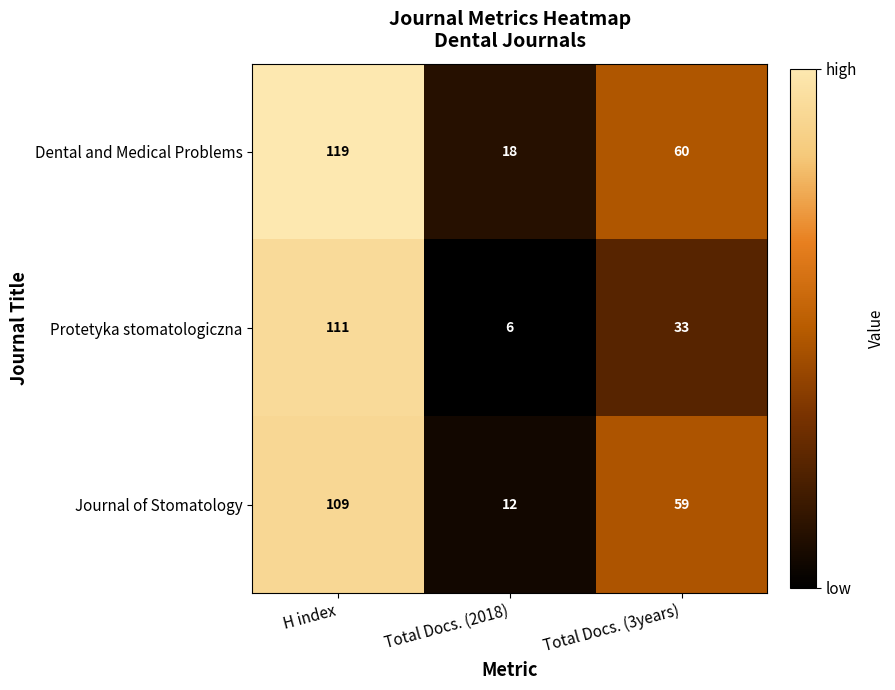

Is it true that Journal of Stomatology equals 51 at H index?

False